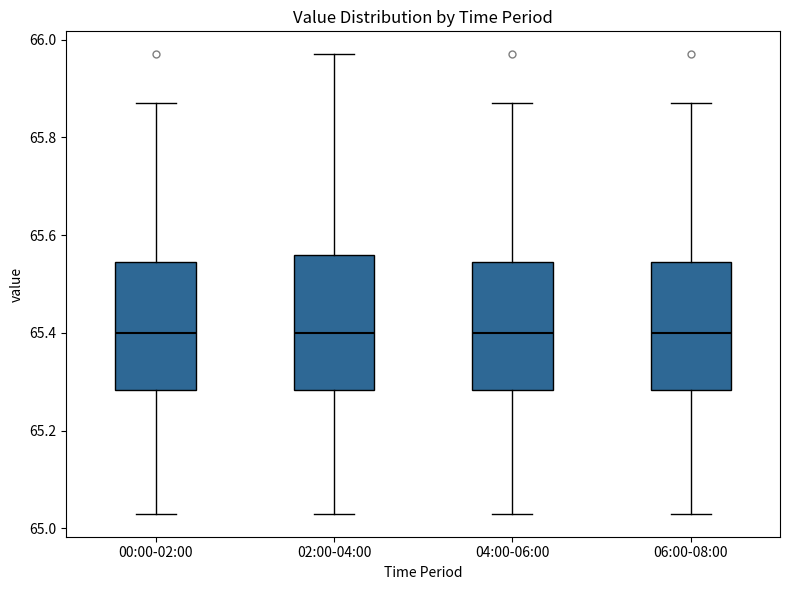

Reading left to right, transcribe this box plot: for each box, give where its median line is, the range the box spans, and where its two whiskers end, as read against the y-axis. The values are not printed on the chart, so give them approximately, as read against the axis.

00:00-02:00: median 65.40, box 65.28 to 65.54, whiskers 65.04 to 65.88
02:00-04:00: median 65.40, box 65.28 to 65.56, whiskers 65.04 to 65.98
04:00-06:00: median 65.40, box 65.28 to 65.54, whiskers 65.04 to 65.88
06:00-08:00: median 65.40, box 65.28 to 65.54, whiskers 65.04 to 65.88